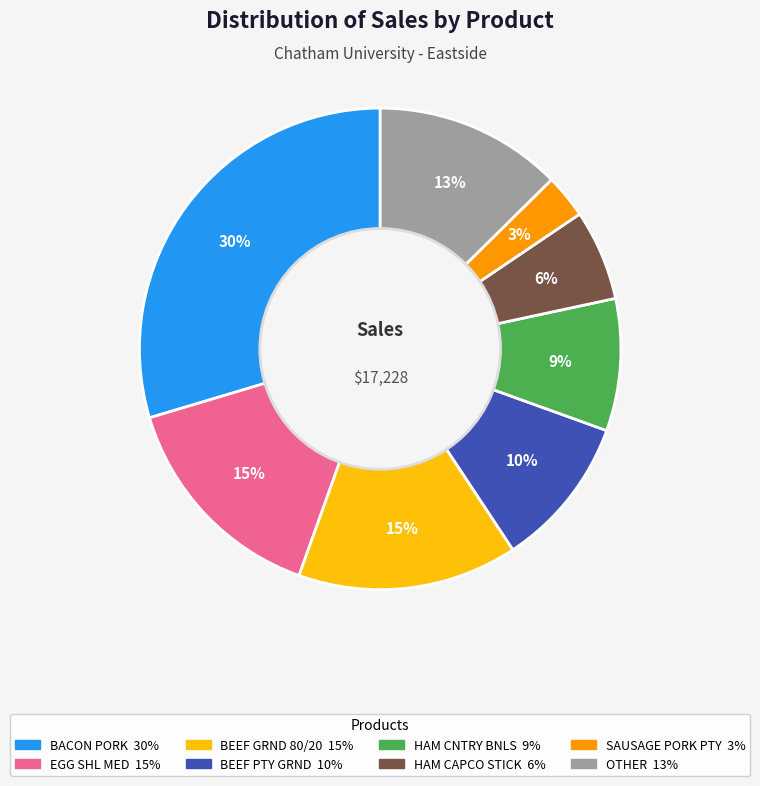

Is there any slice that represents more than half of the pie?

No